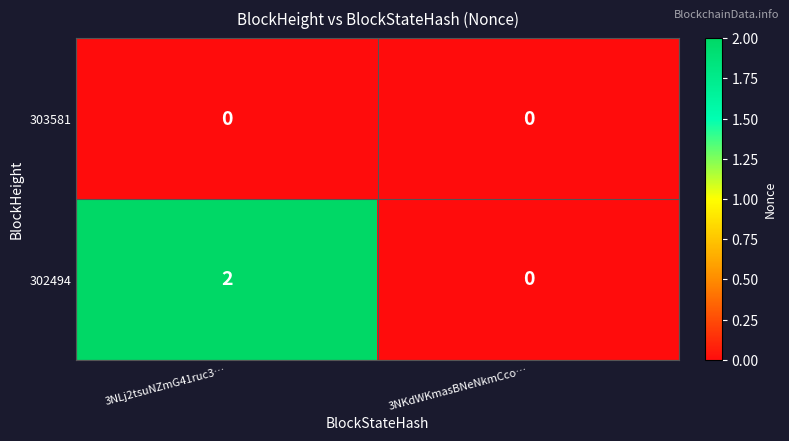

At which category does the chart reach its peak across all series?

3NLj2tsuNZmG41ruc3…